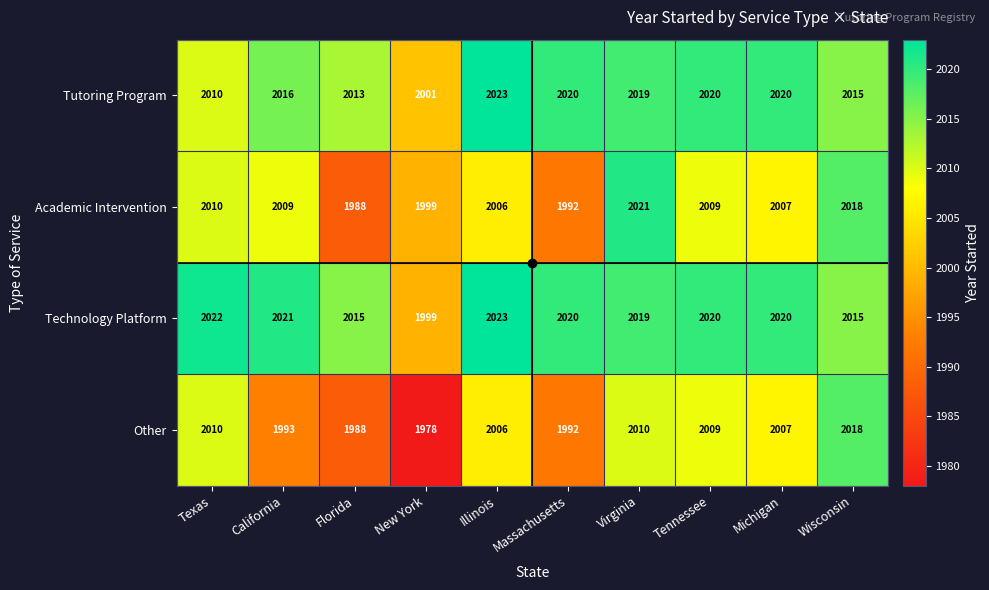

What is the minimum value shown in the chart?

1978